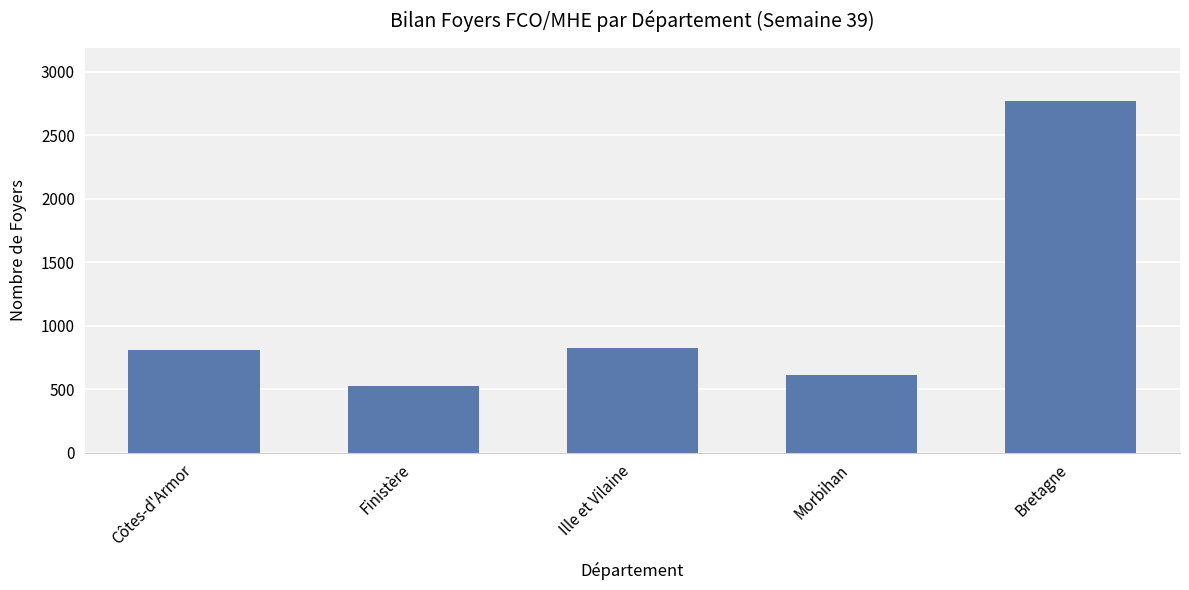

How many categories are shown in the chart?

5